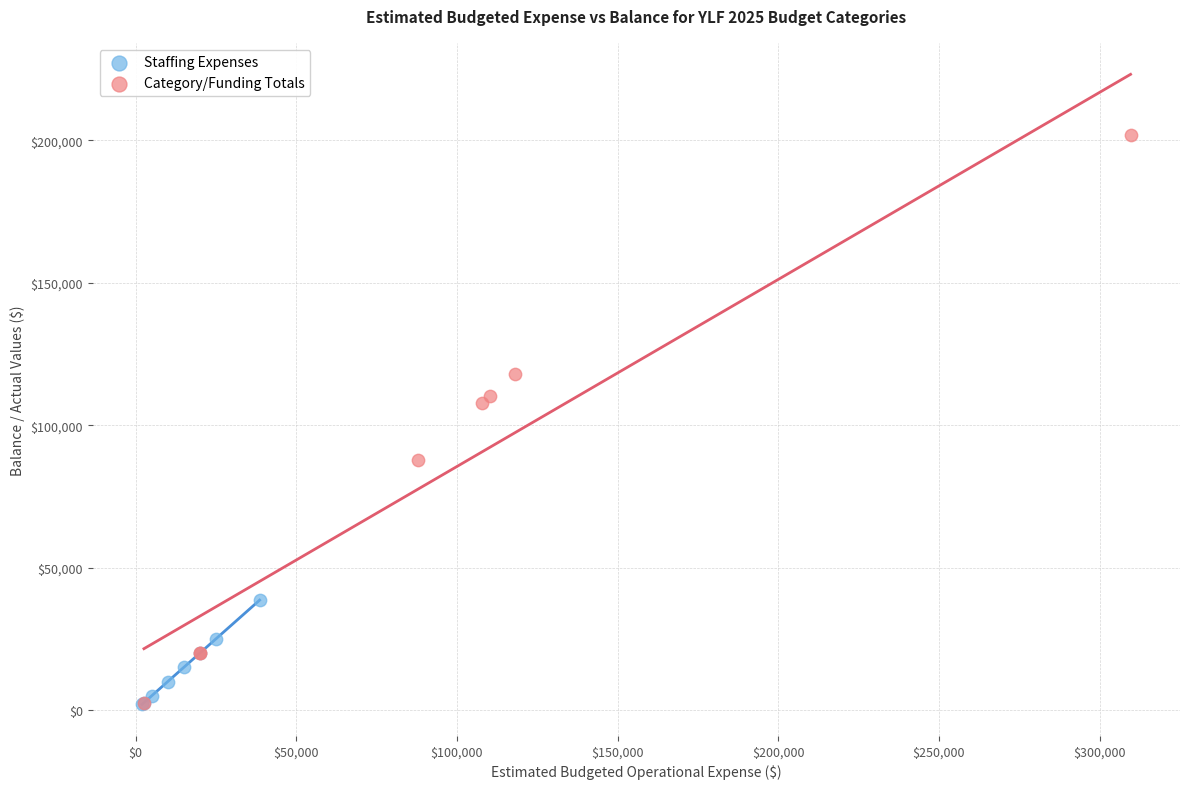

Which series has the widest spread of Y values?

Category/Funding Totals